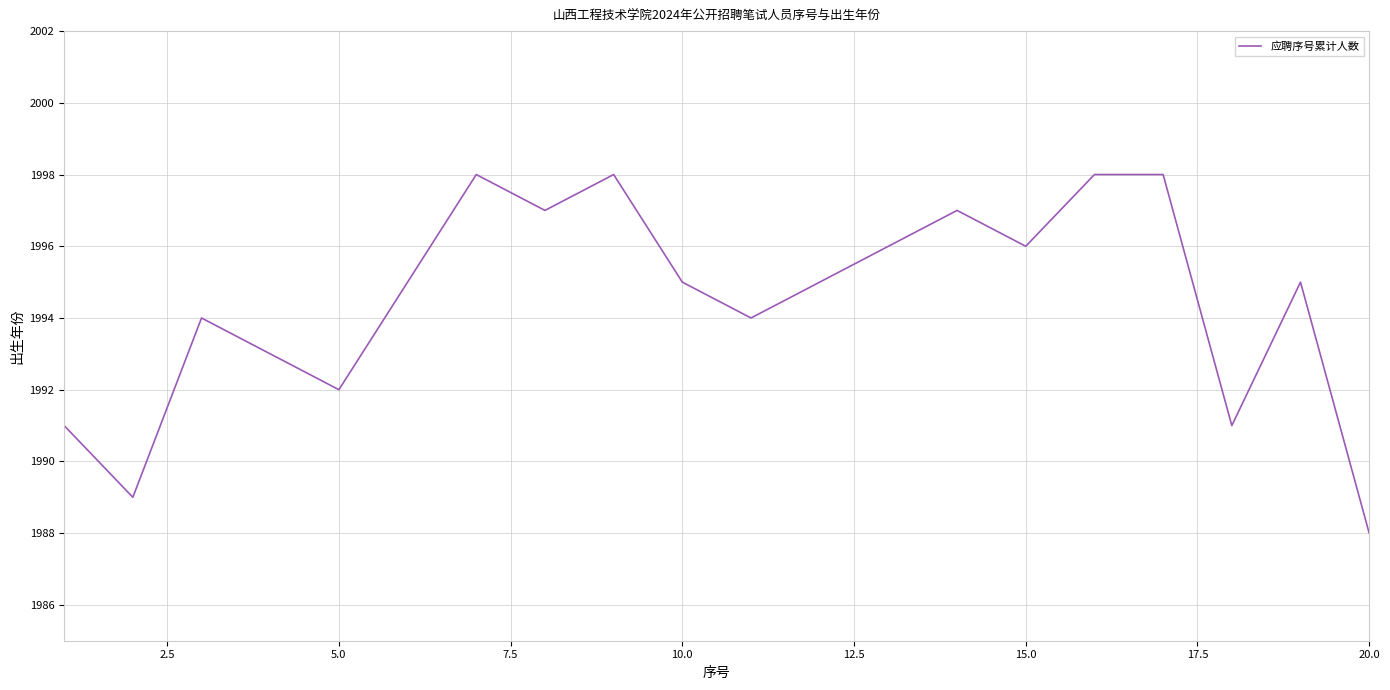

What is the maximum value shown in the chart?

1998